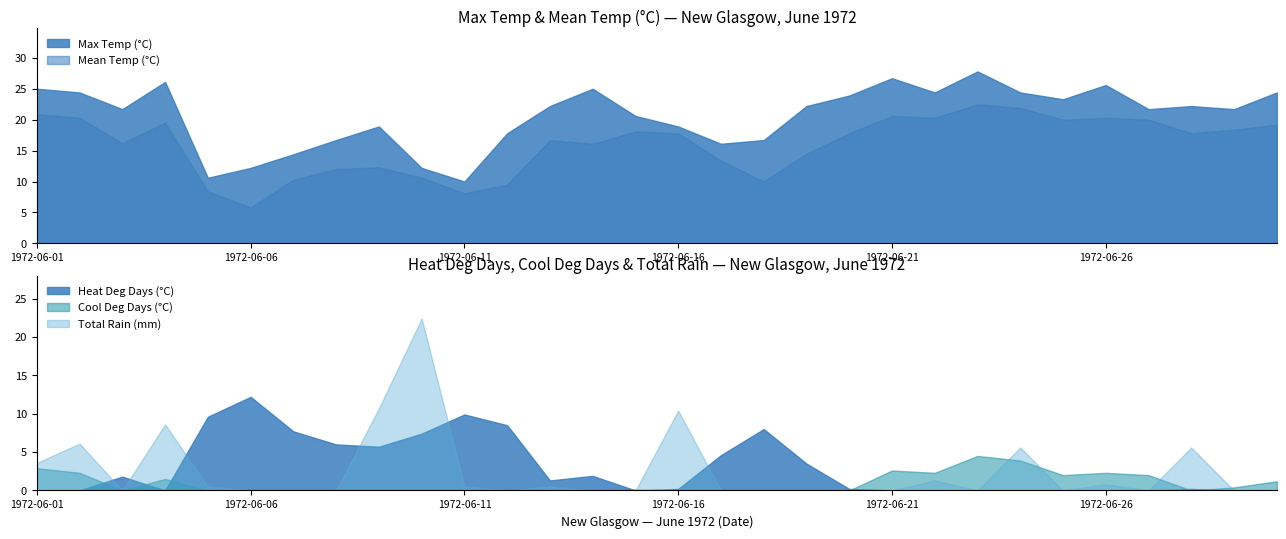

What is the difference between the Max Temp (°C) values at 1972-06-21 and 1972-06-13?

4.5